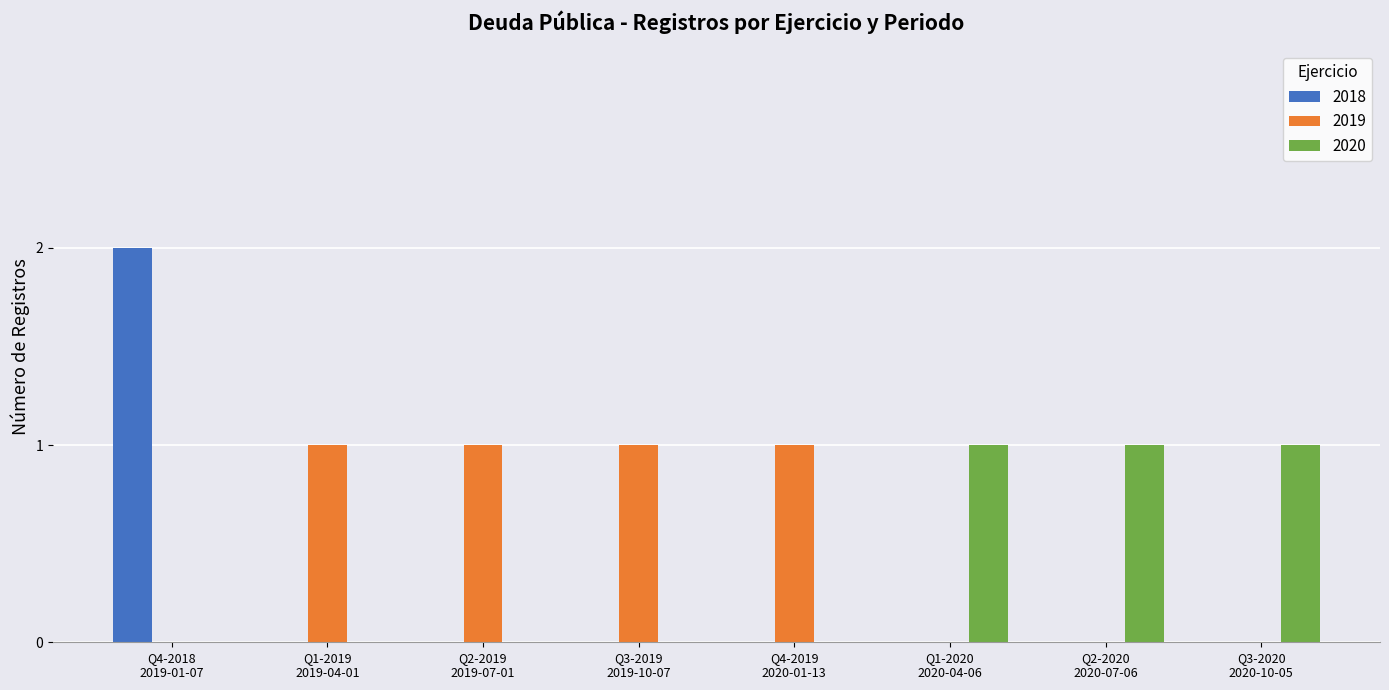

What is the sum of all 2019 values?

4